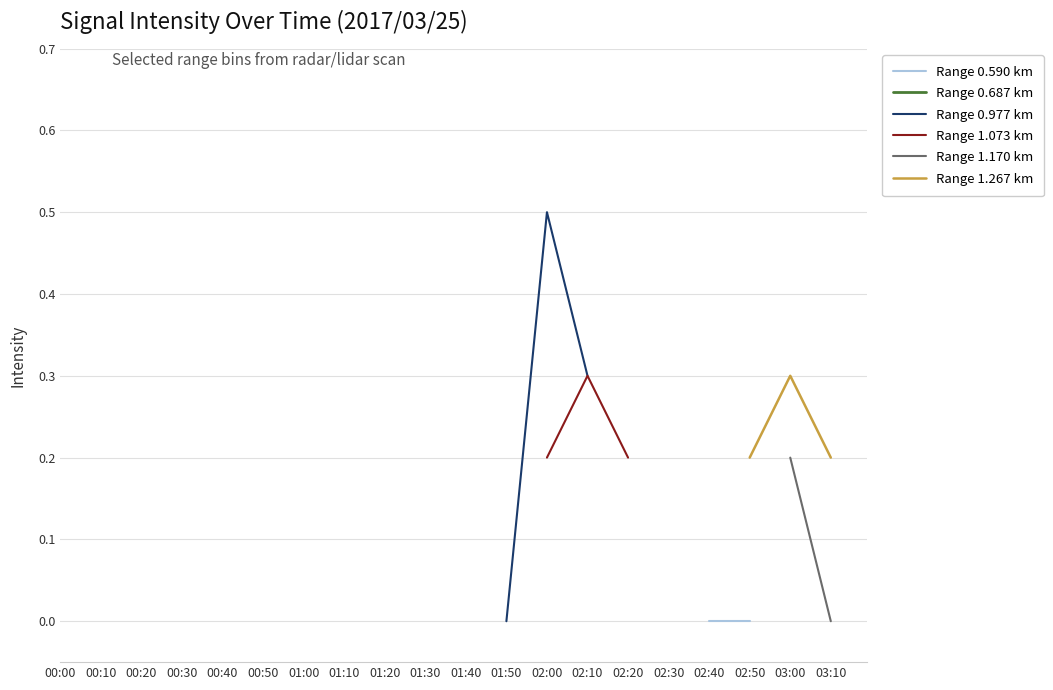

What is the label of the 3rd point from the right?

02:50